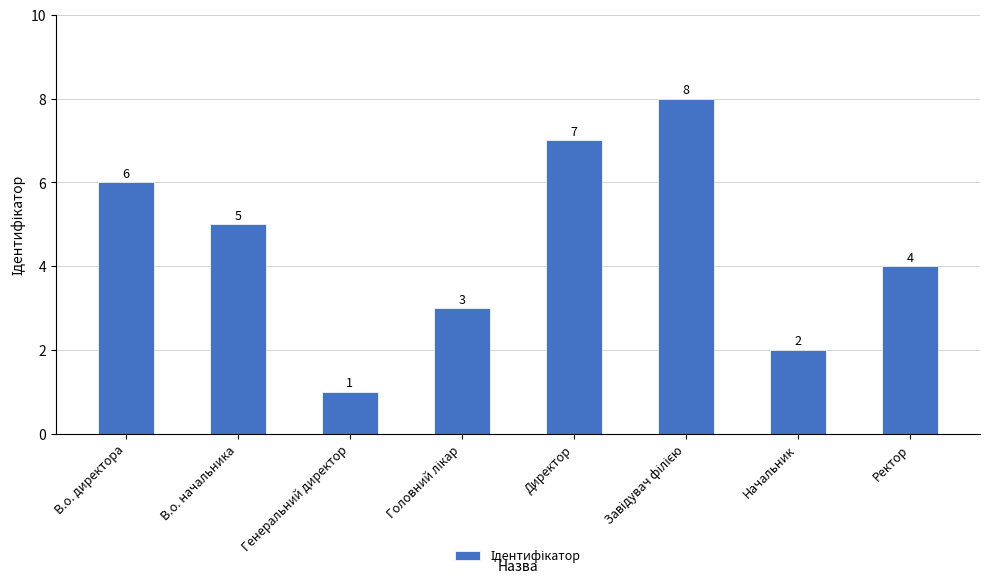

True or false: the data shows 10 at В.о. директора.

False